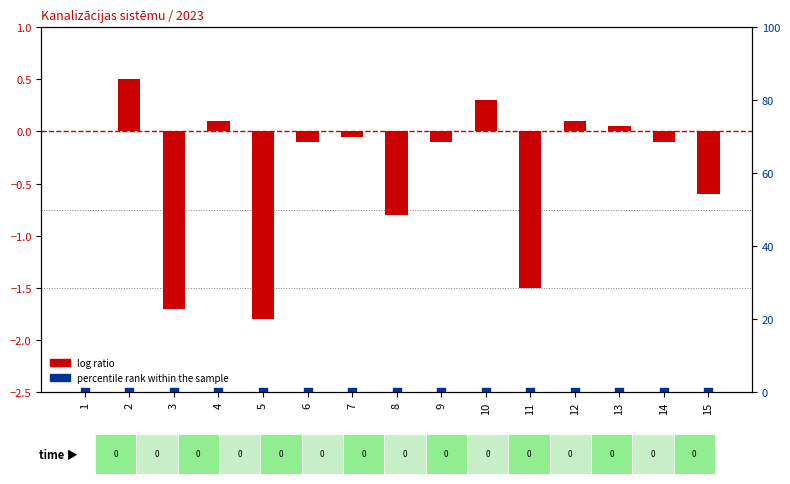

At how many categories does at least one series exceed -1?

12